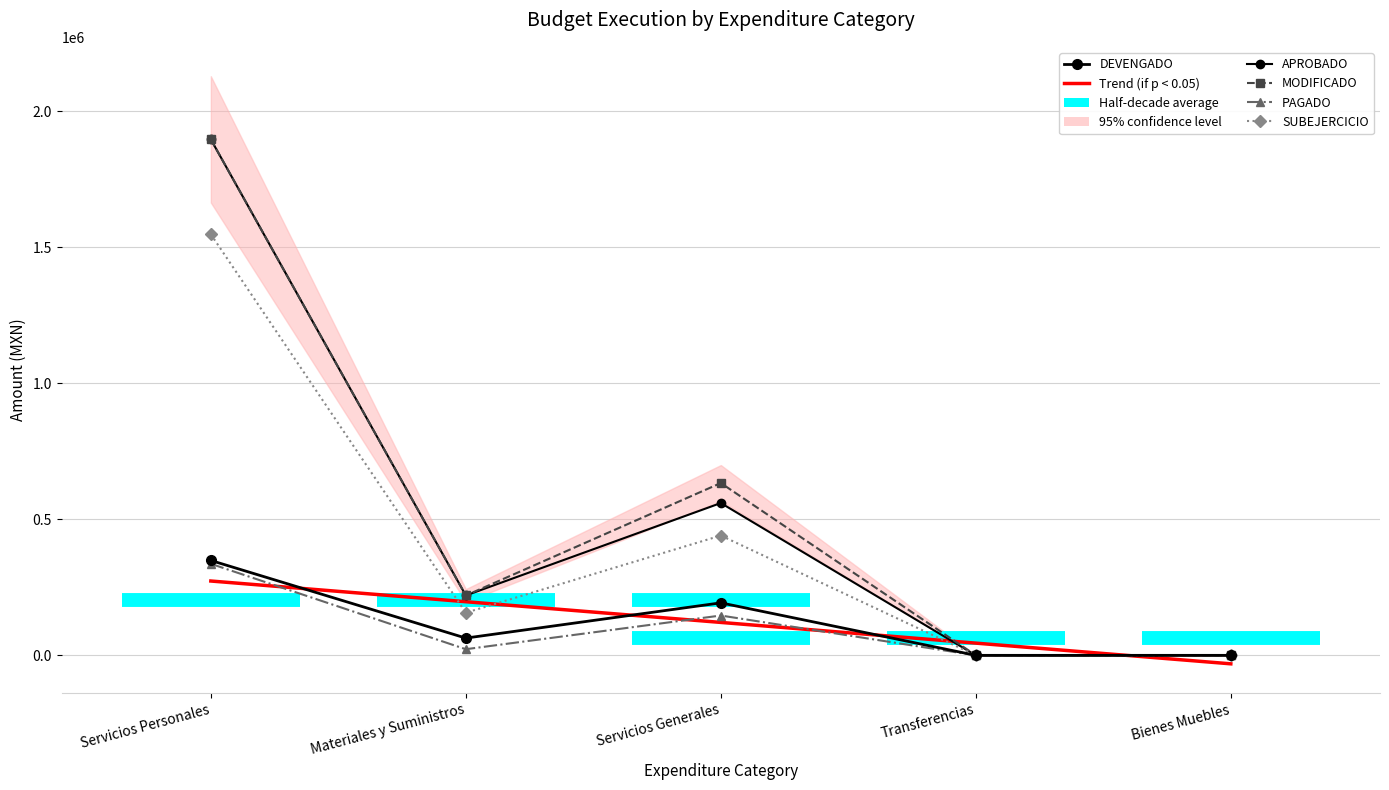

Reading left to right, what are all the values shown in this chart?

Trend (if p < 0.05): 273140.3	197068.2	120996.1	44923.9	-31148.2
APROBADO: 1895786.4	220000.0	559668.6	0.0	0.0
MODIFICADO: 1895786.4	220000.0	633105.1	0.0	0.0
DEVENGADO: 348651.7	63418.0	192910.6	0.0	0.0
PAGADO: 336321.7	22568.6	146343.9	0.0	0.0
SUBEJERCICIO: 1547134.7	156582.0	440194.5	0.0	0.0